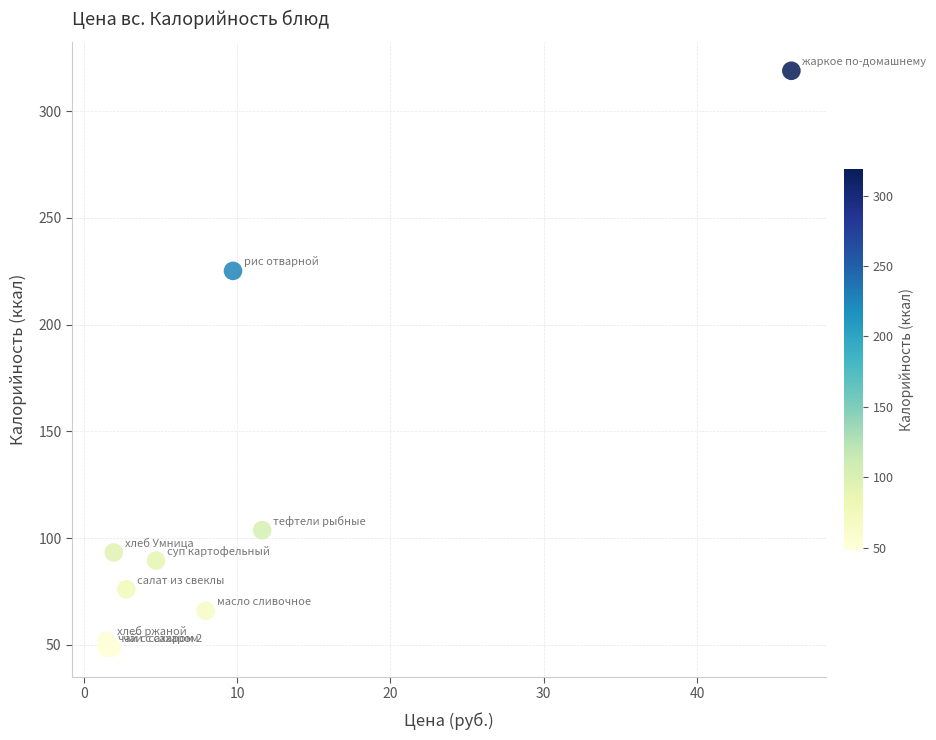

What Y value in the scatter plot is closest to 183?

225.2